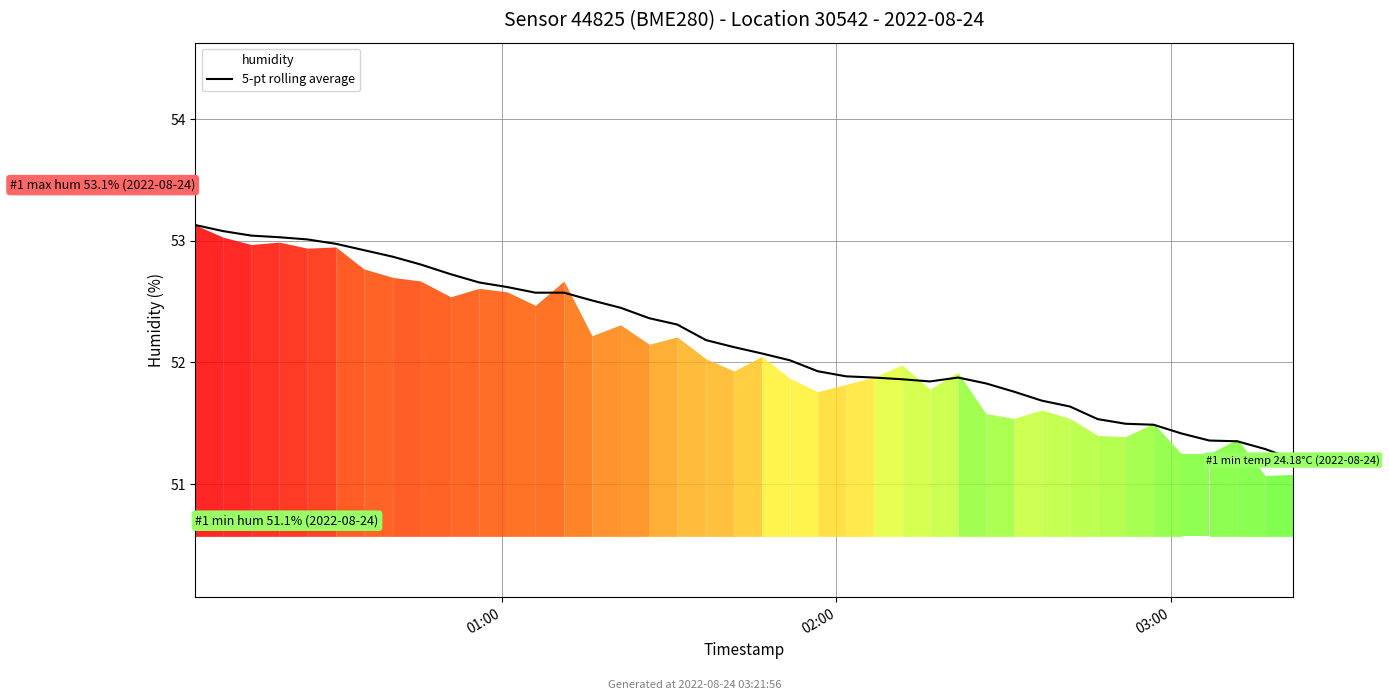

What is the minimum value for 5-pt rolling average?

51.2